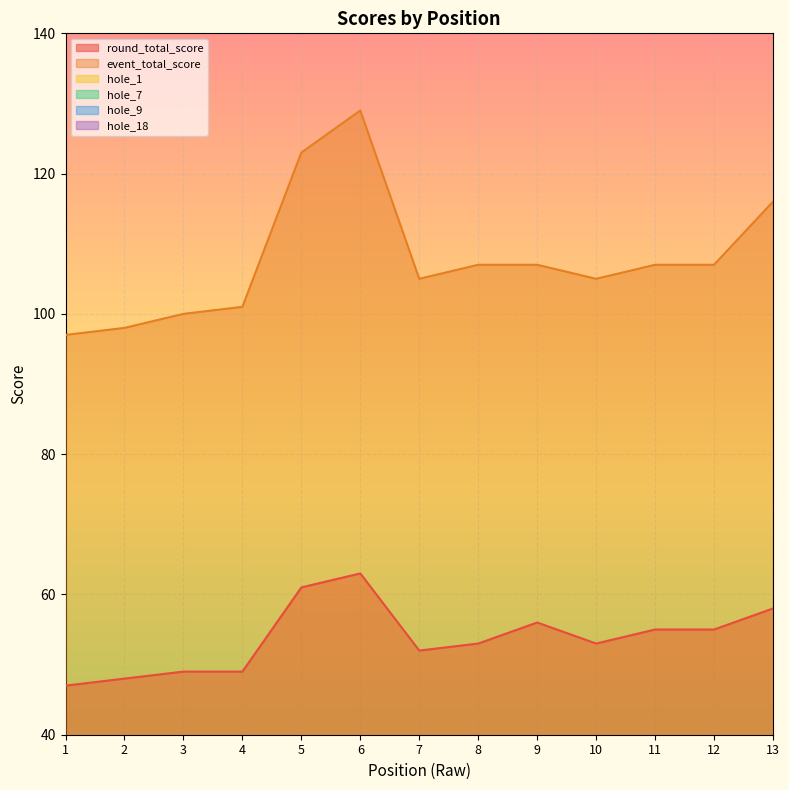

Reading right to left, list all the values displayed in this chart.

round_total_score: 58	55	55	53	56	53	52	63	61	49	49	48	47
event_total_score: 116	107	107	105	107	107	105	129	123	101	100	98	97
hole_1: 4	4	4	2	2	3	3	6	3	3	2	3	3
hole_7: 3	2	5	3	3	3	3	4	3	3	3	3	2
hole_9: 3	3	3	3	4	2	2	5	3	2	3	3	2
hole_18: 5	3	3	3	3	4	4	3	5	2	2	3	3